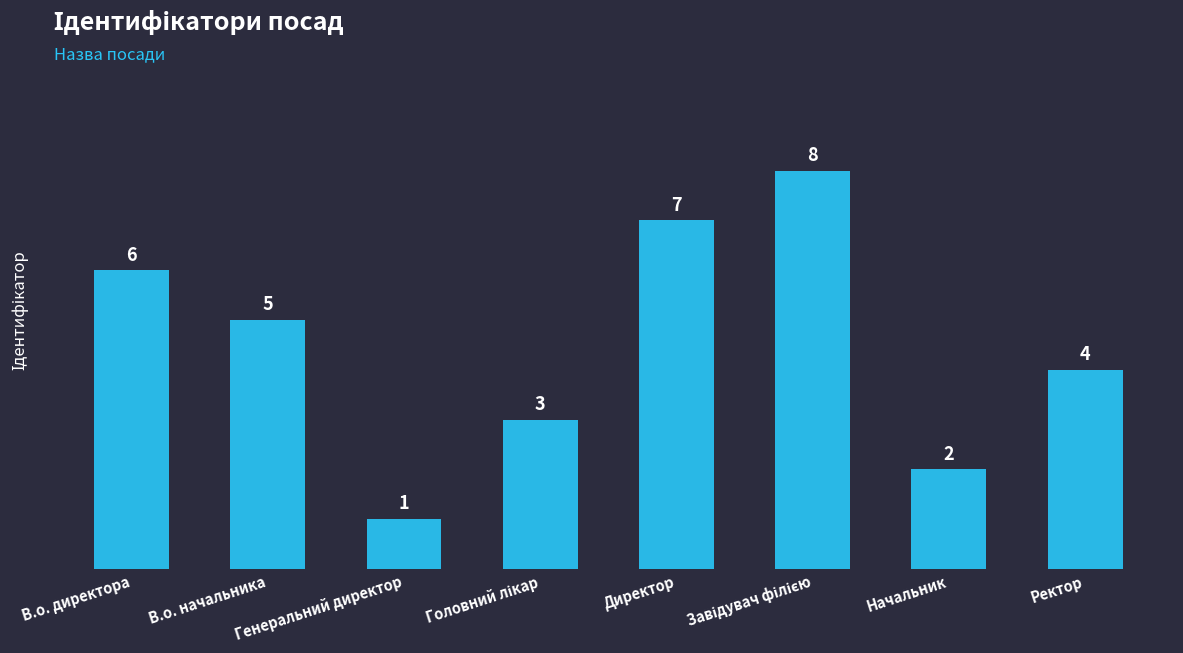

What is the sum of the values at В.о. начальника and Директор?

12